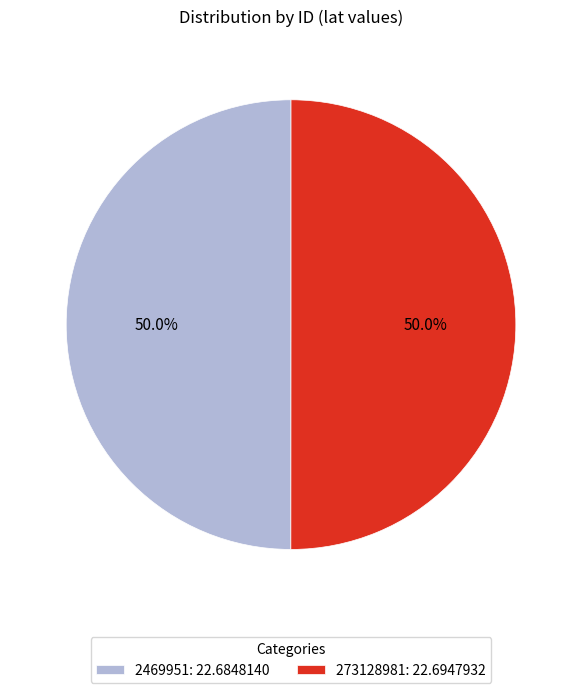

How much of the chart is everything except 2469951: 22.6848140?

50.0%